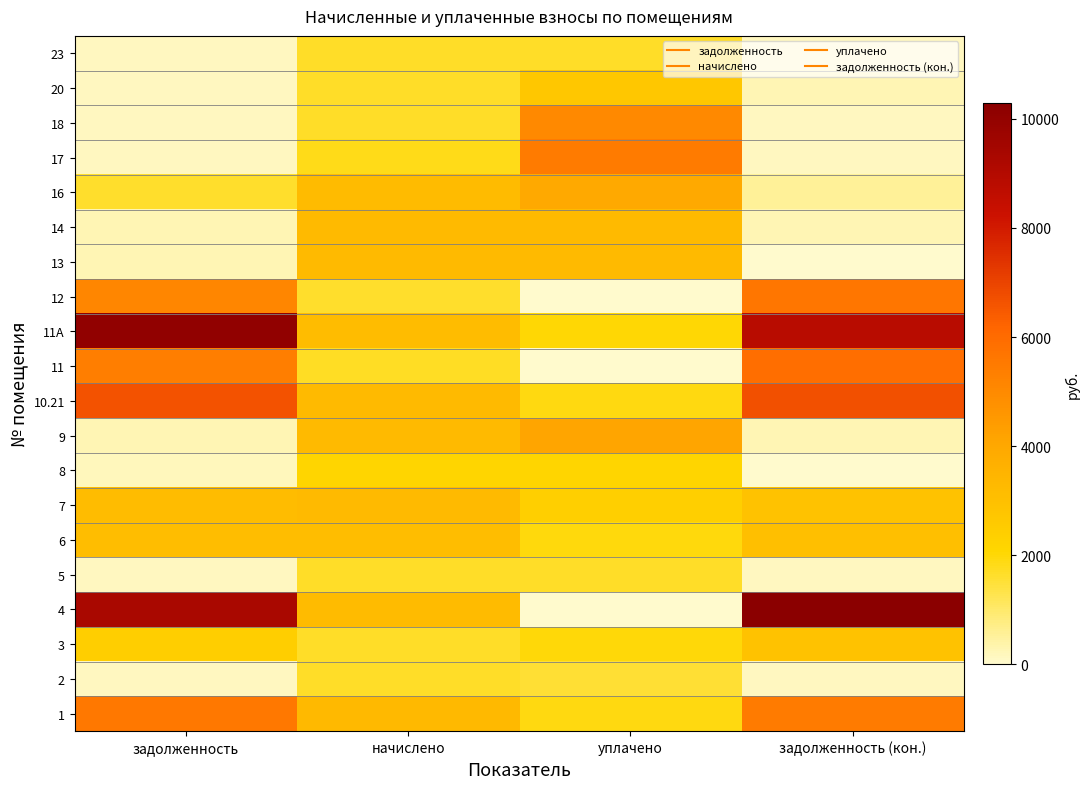

At which category is the sum across all series the highest?

задолженность